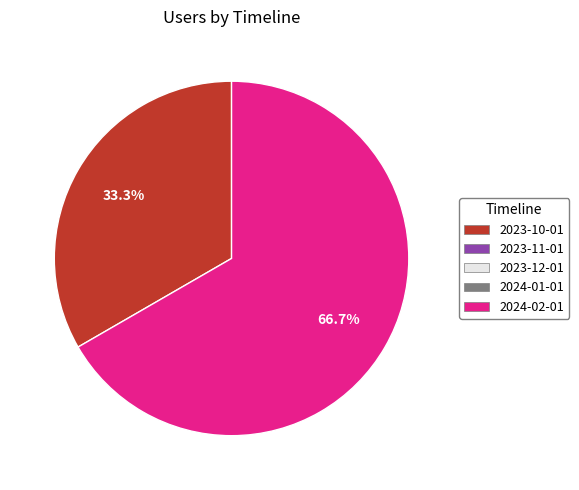

Does any single category account for the majority?

Yes